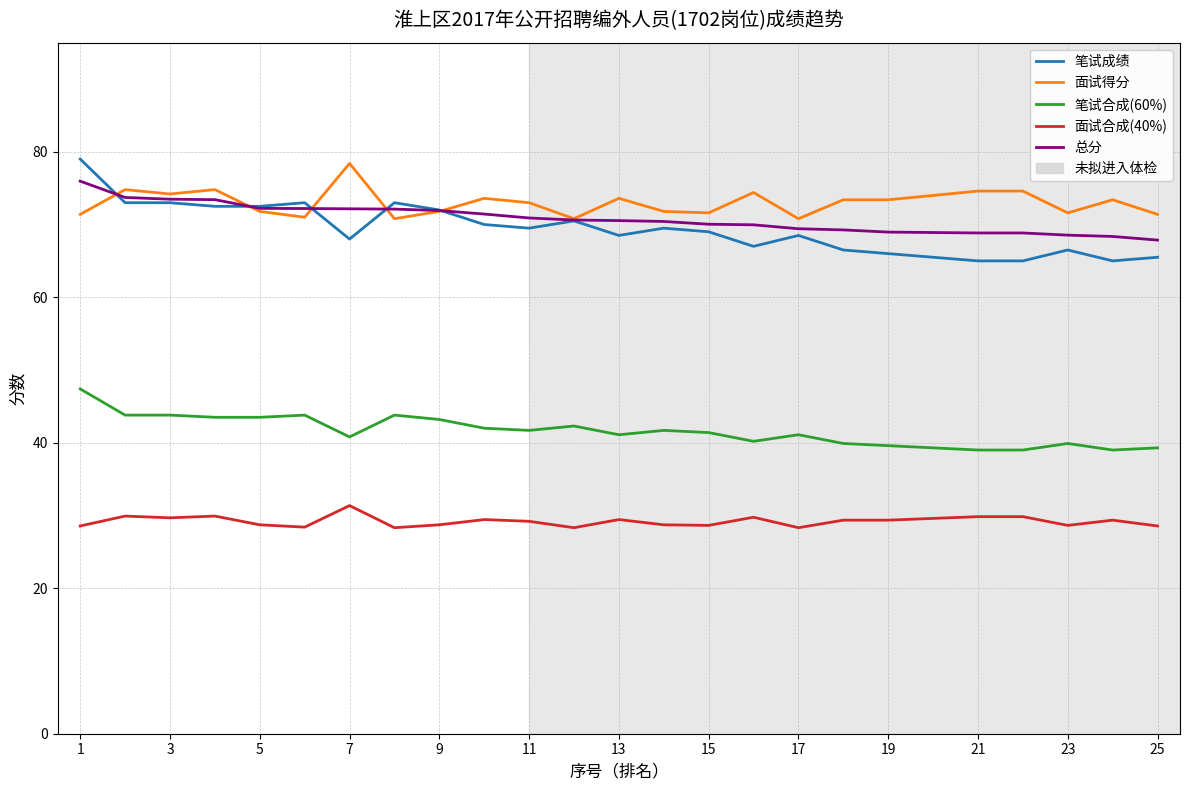

At how many categories does at least one series exceed 45?

25